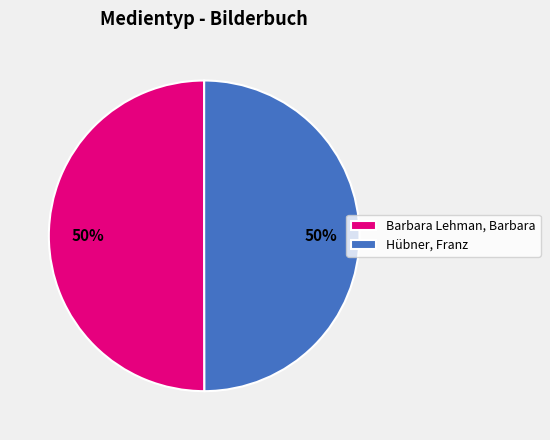

Is it true that Hübner, Franz is 36% of the pie?

False